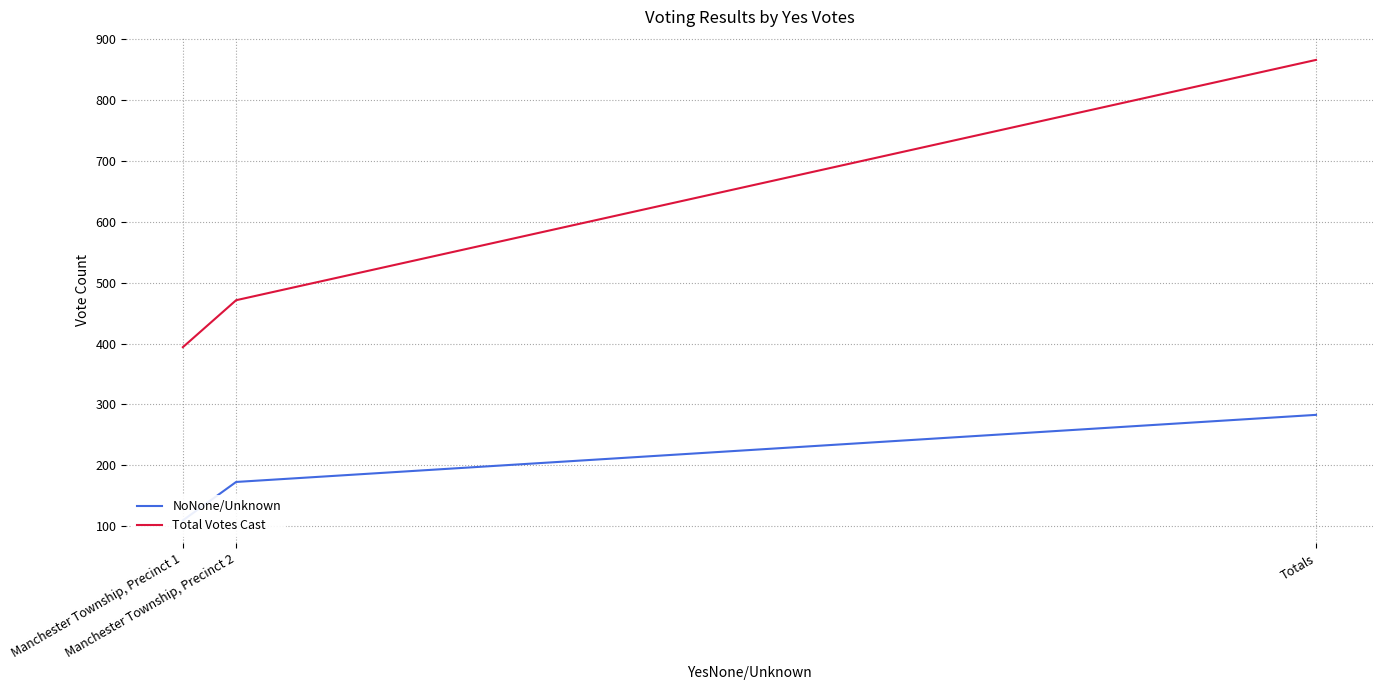

Is the value of NoNone/Unknown at Manchester Township, Precinct 1 greater than the value of Total Votes Cast at Manchester Township, Precinct 2?

No